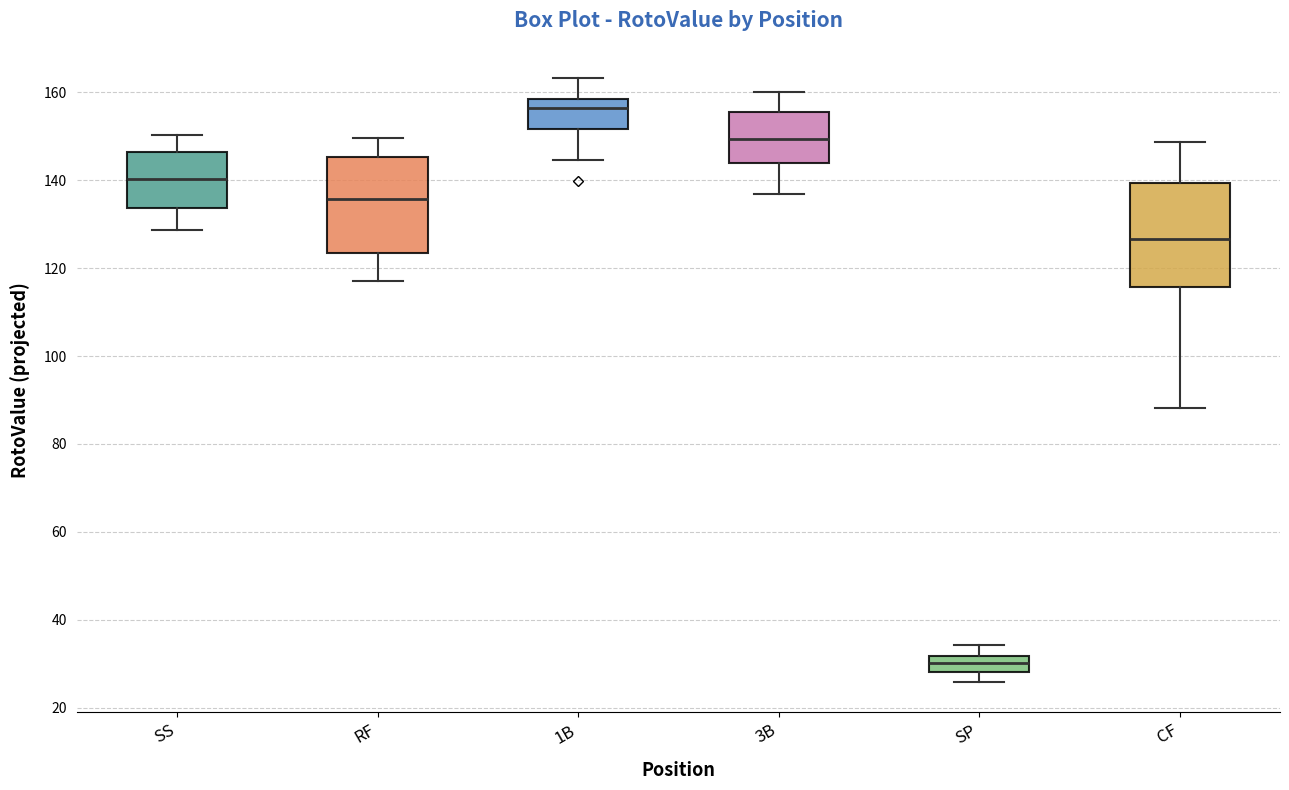

Which box's median line is the highest?

1B